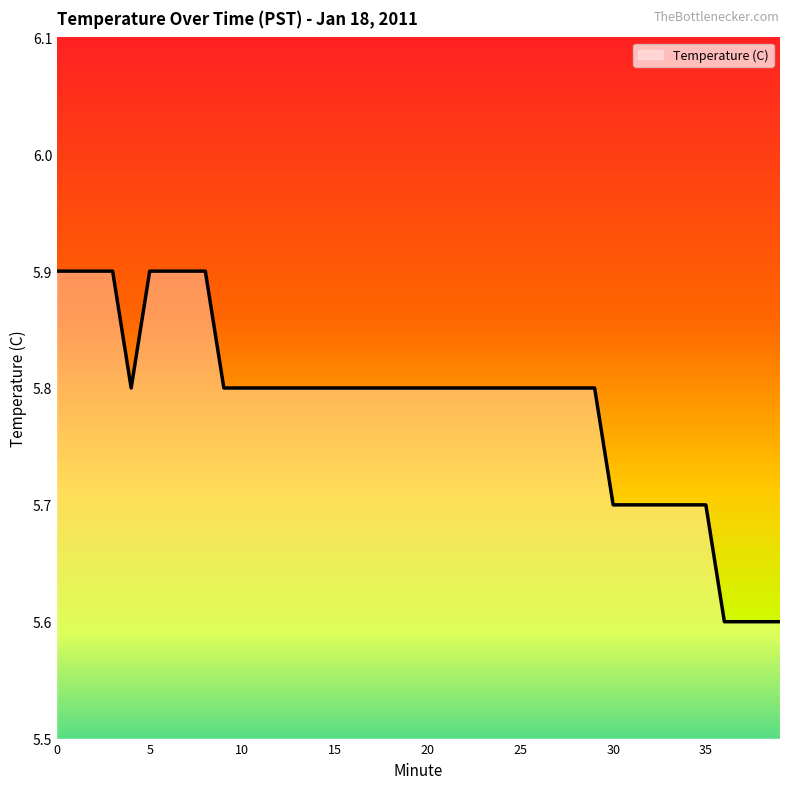

What is the difference between the maximum and minimum values?

0.3